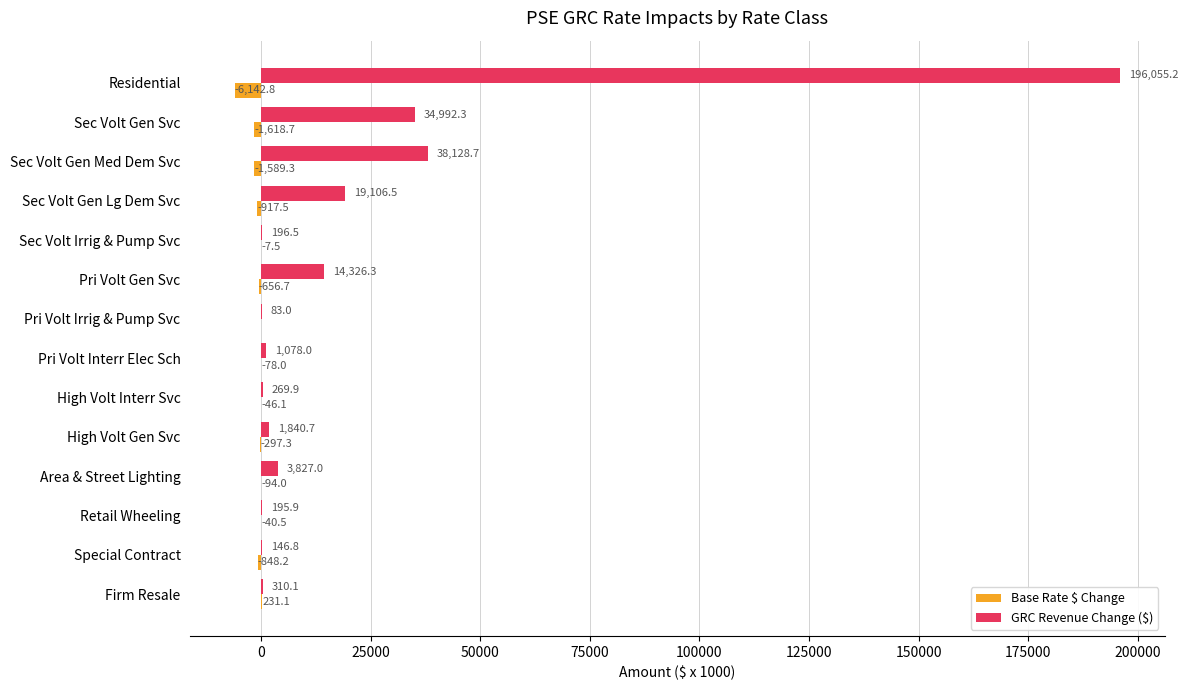

What is the total value across all series at Pri Volt Irrig & Pump Svc?

83.0